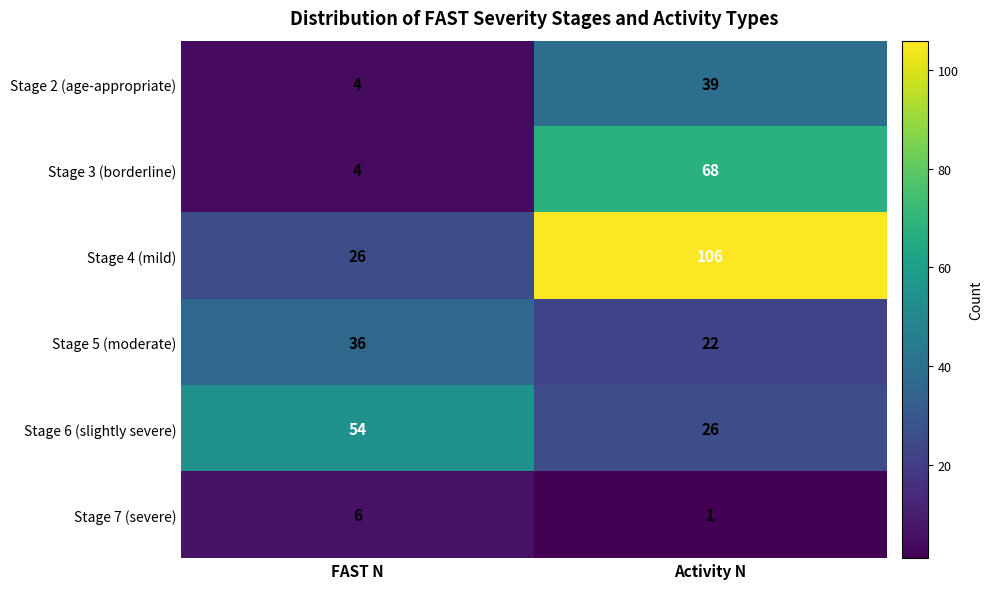

Which series has the largest total across all categories?

Stage 4 (mild)